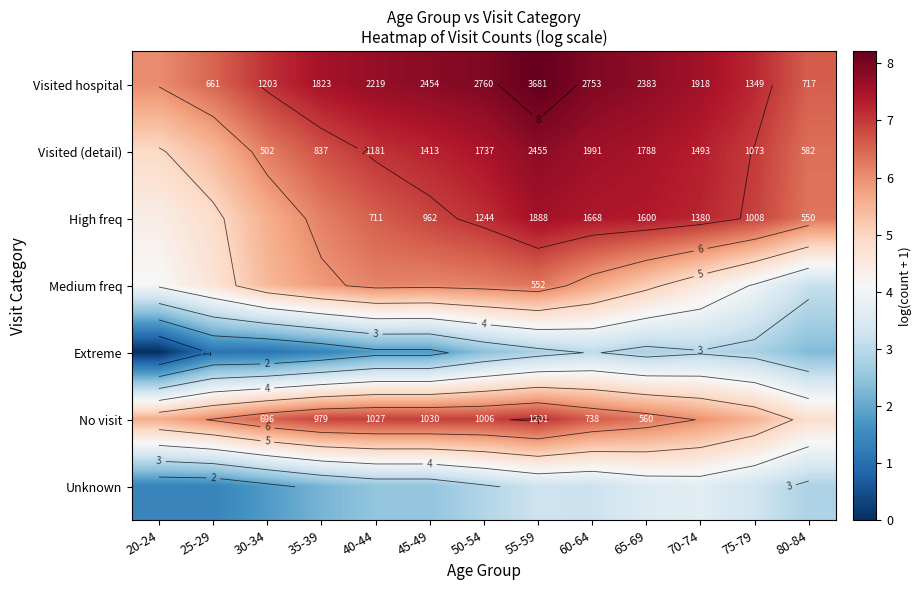

List the series in order of their peak value, lowest first.

Extreme, Unknown, Medium freq, No visit, High freq, Visited (detail), Visited hospital